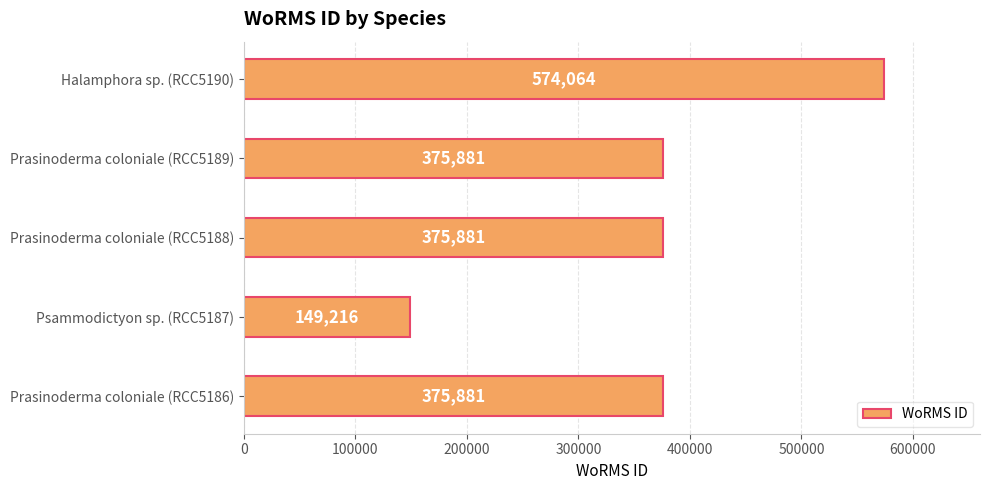

What is the sum of all values?

1850923